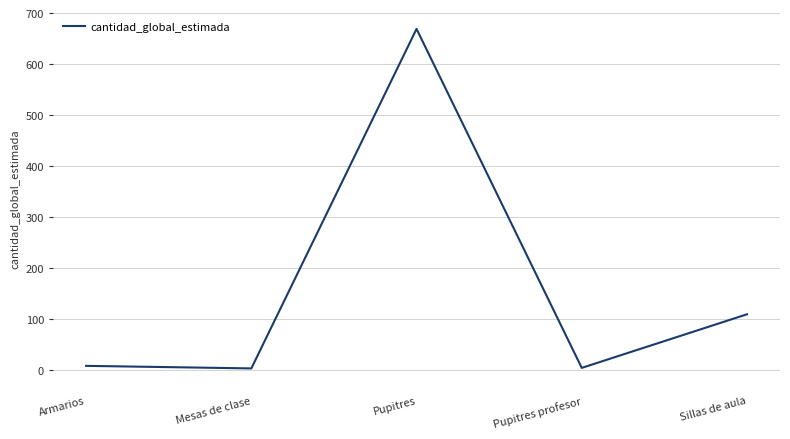

Where is the first local maximum?

Pupitres